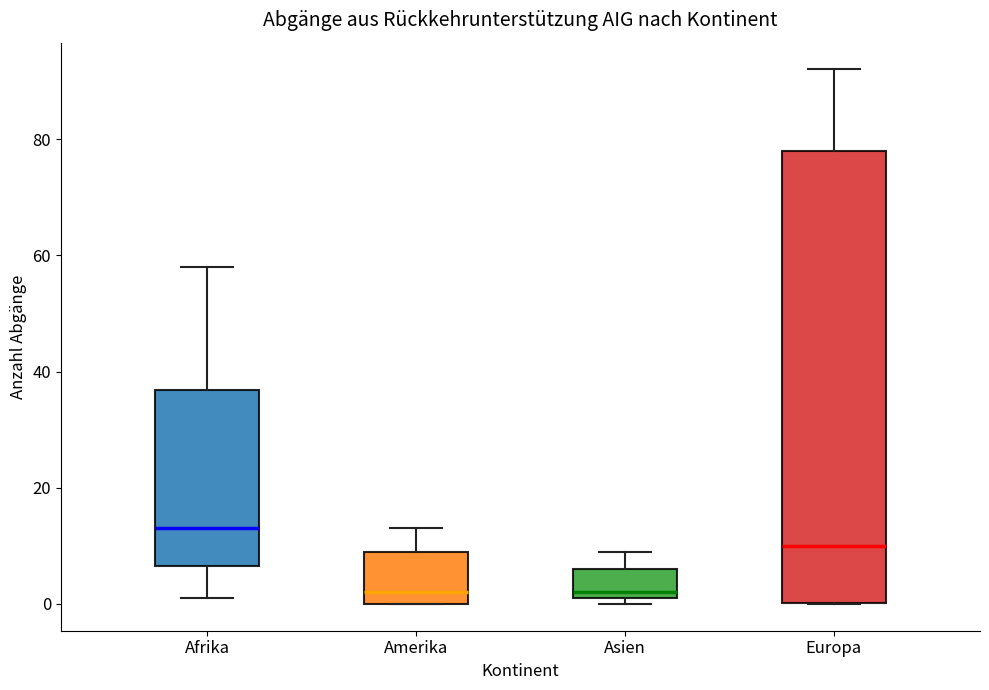

Comparing the boxes themselves (not the whiskers), which one is the tallest?

Europa